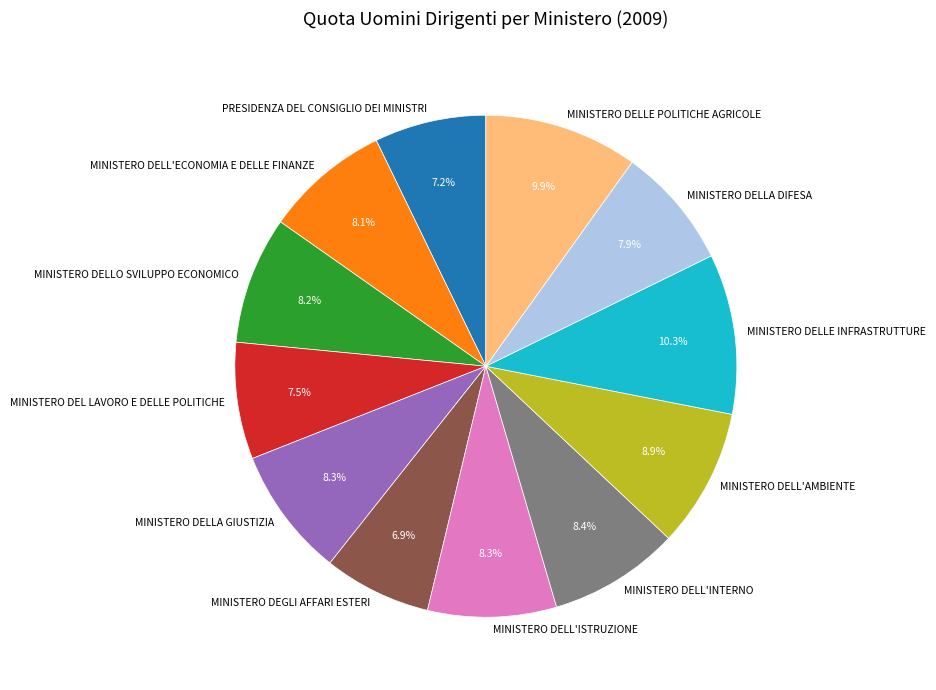

Is there a majority slice in this chart?

No